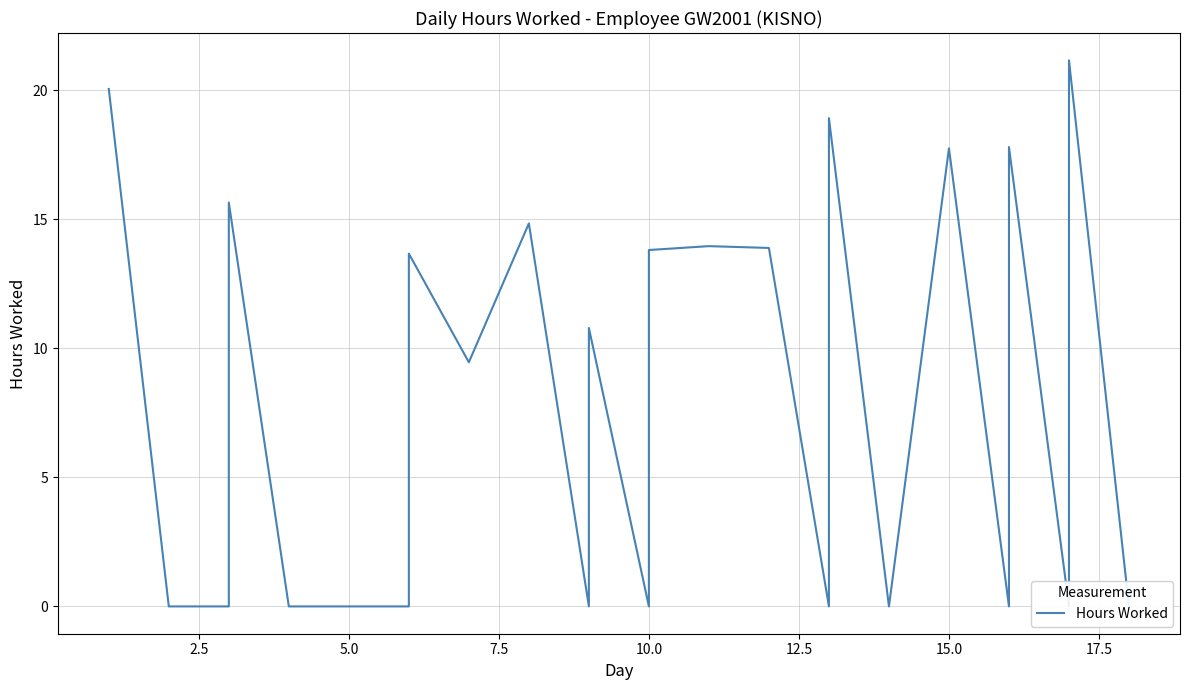

How many lines are shown in the chart?

1